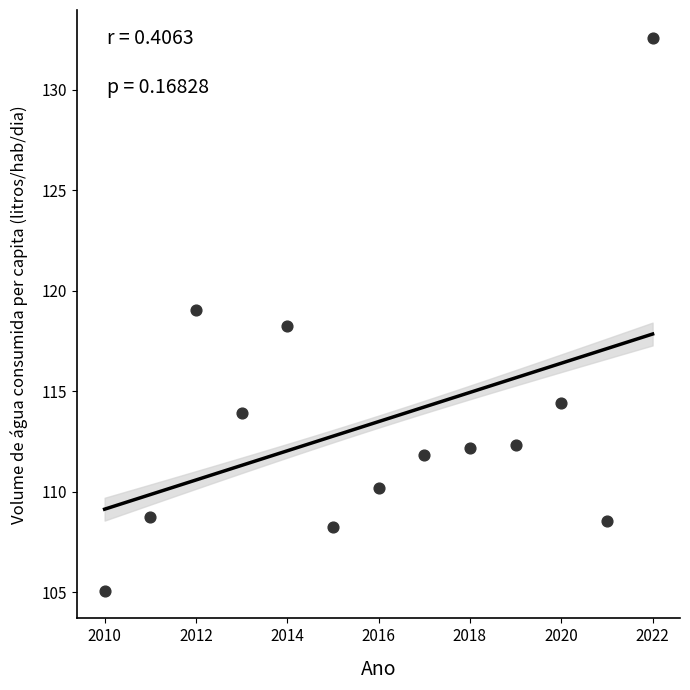

What is the range of X values (max minus min)?

12.0